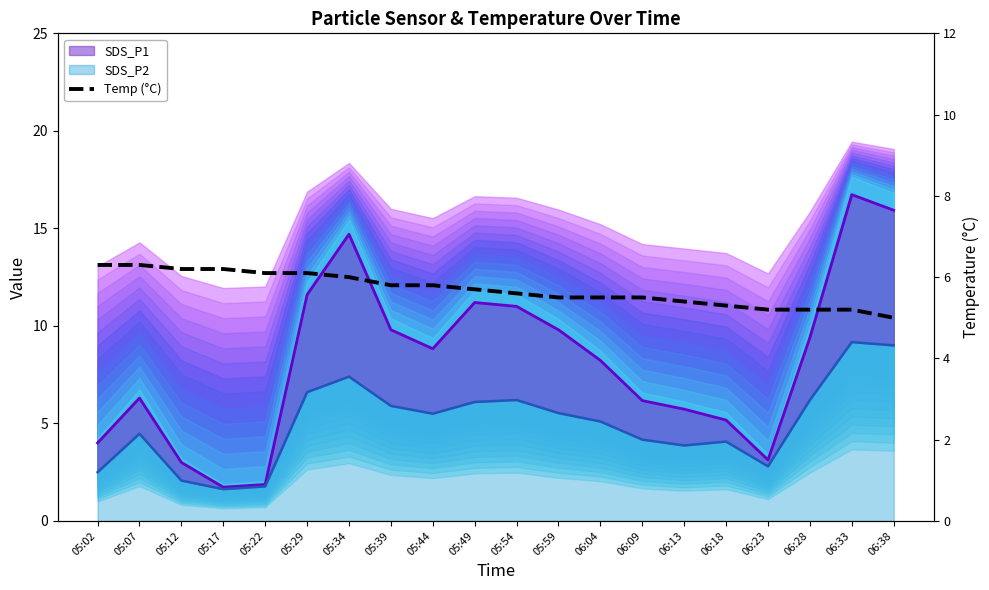

Which label corresponds to the smallest value in the chart?

06:38